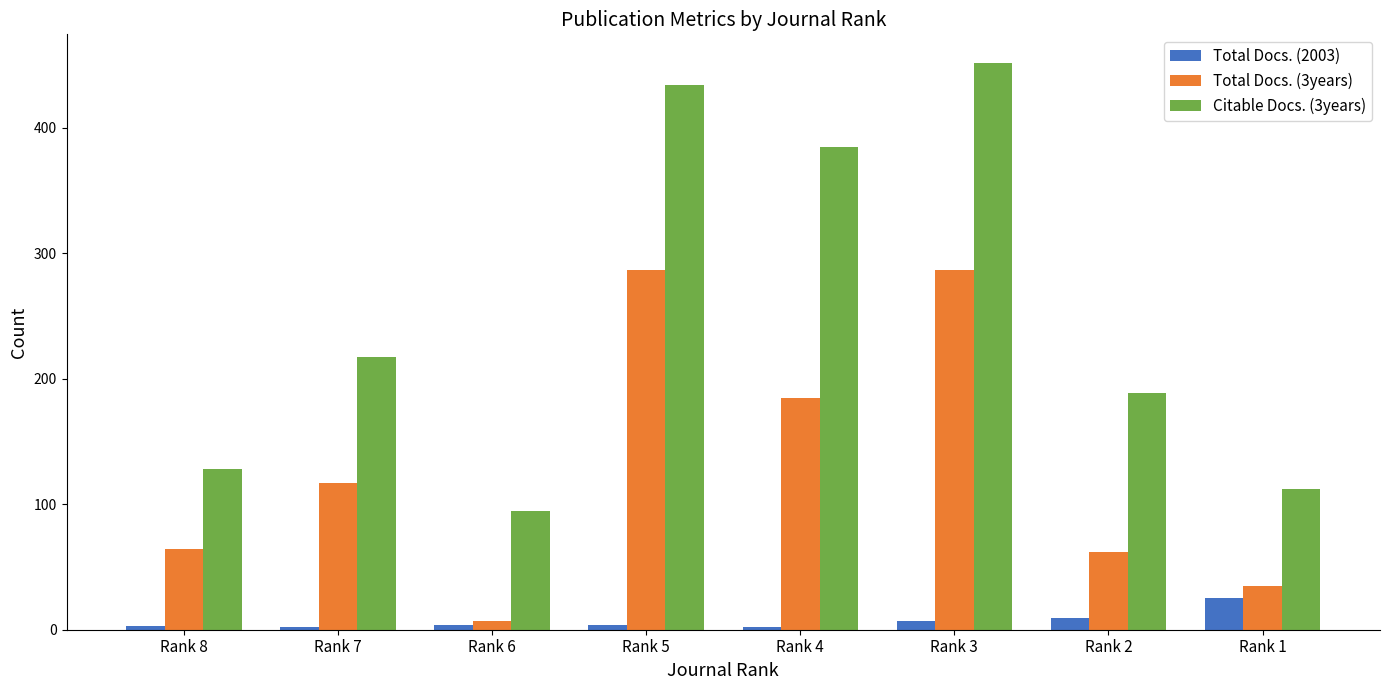

The value of Total Docs. (3years) at Rank 5 is 151. True or false?

False